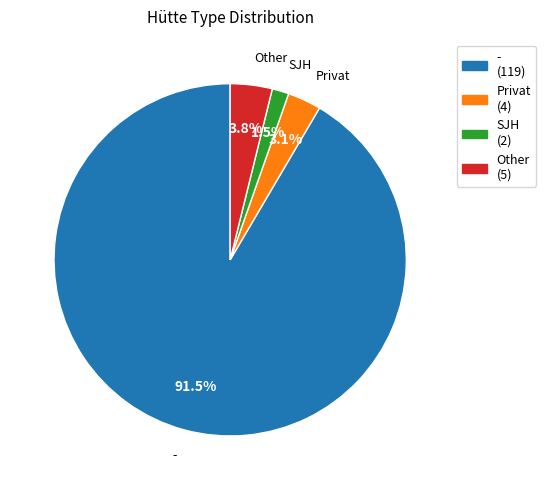

Is the sum of Other (5) and - (119) greater than half?

Yes